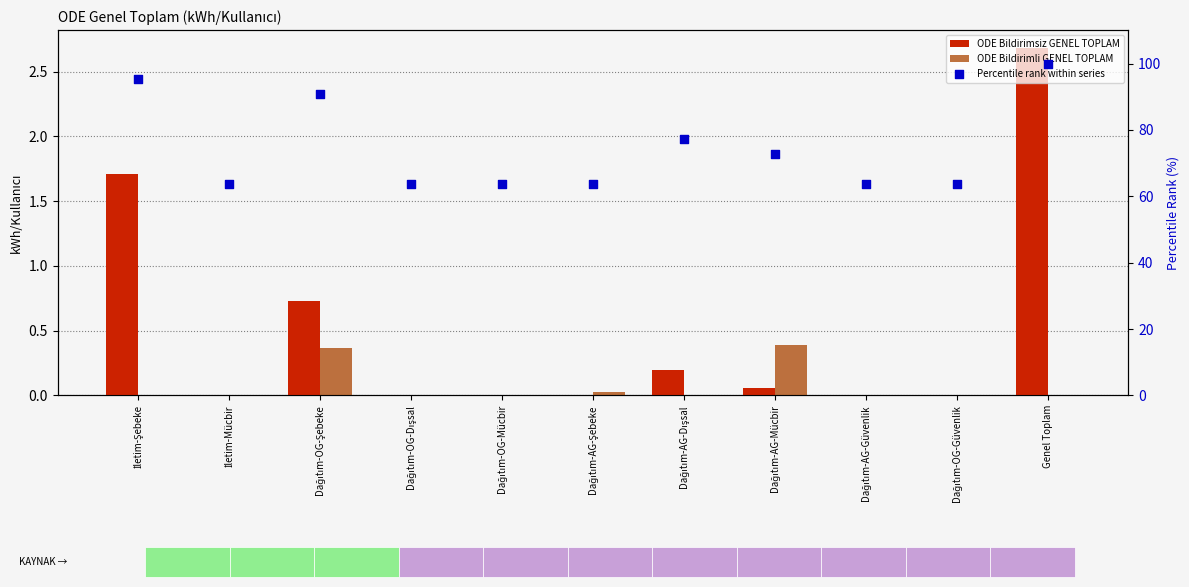

Which series reaches the minimum Y coordinate?

ODE Bildirimsiz GENEL TOPLAM